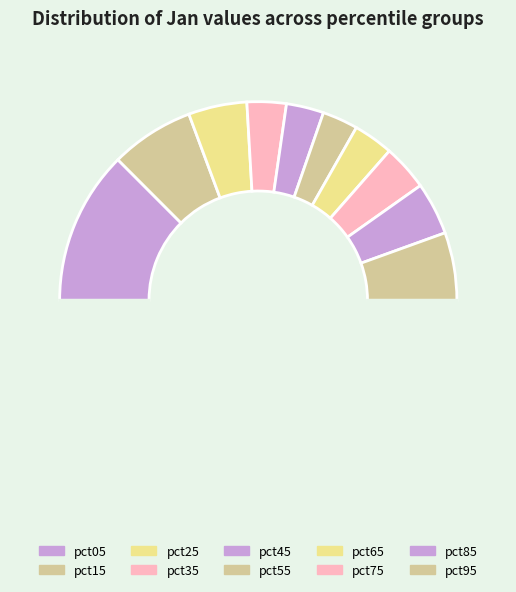

Does any single category account for the majority?

No